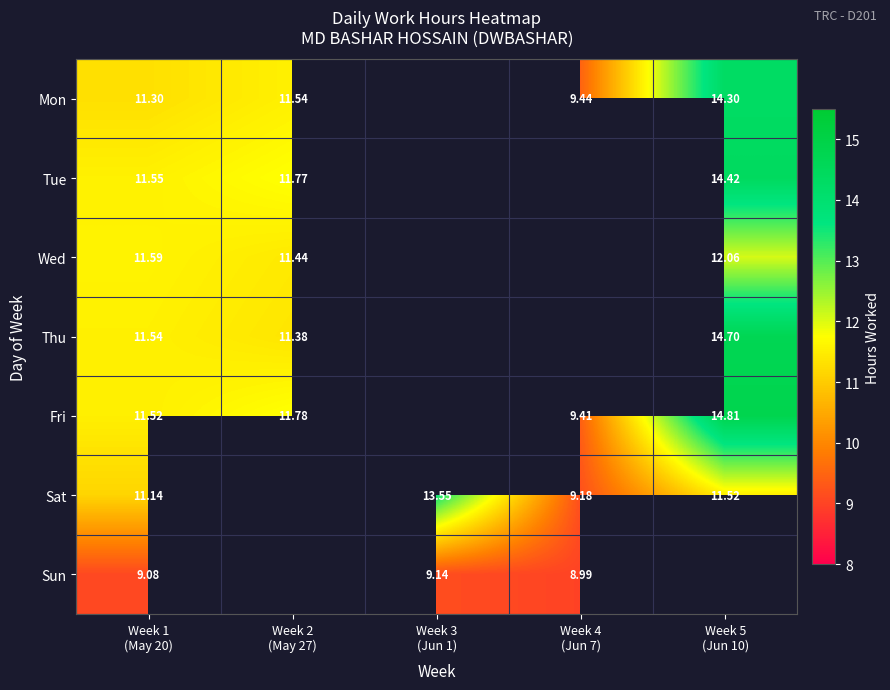

Count the number of categories in the chart.

5